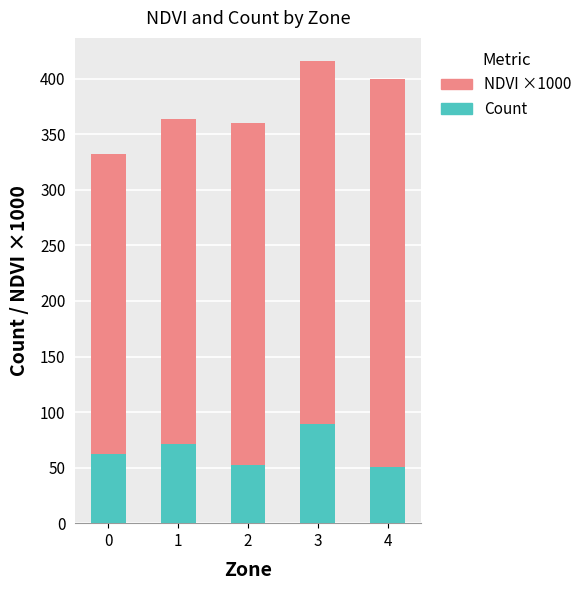

What is the sum of the Count values at 1 and 3?

160.0